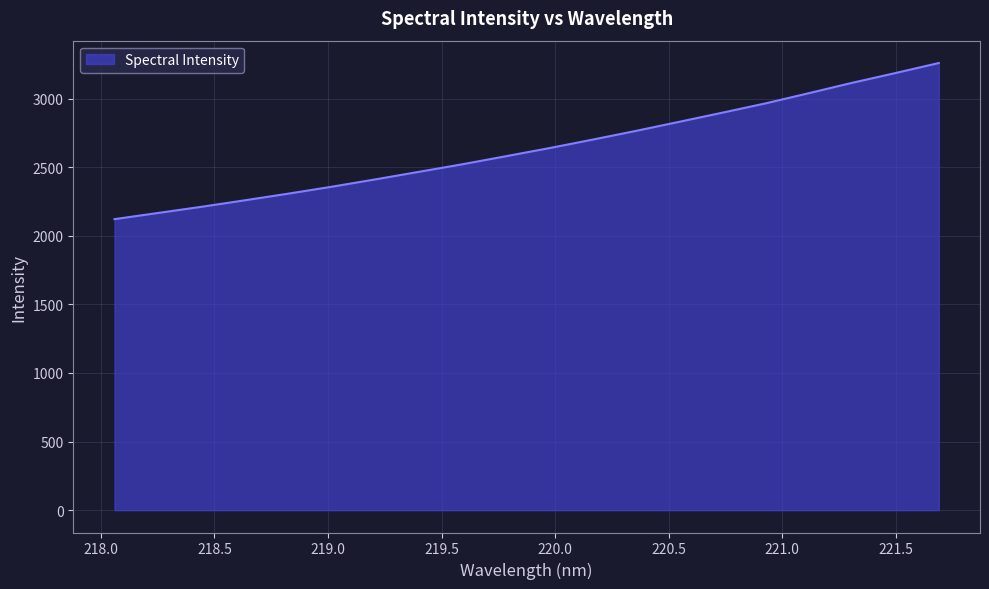

What is the difference between the maximum and minimum values?

1138.1